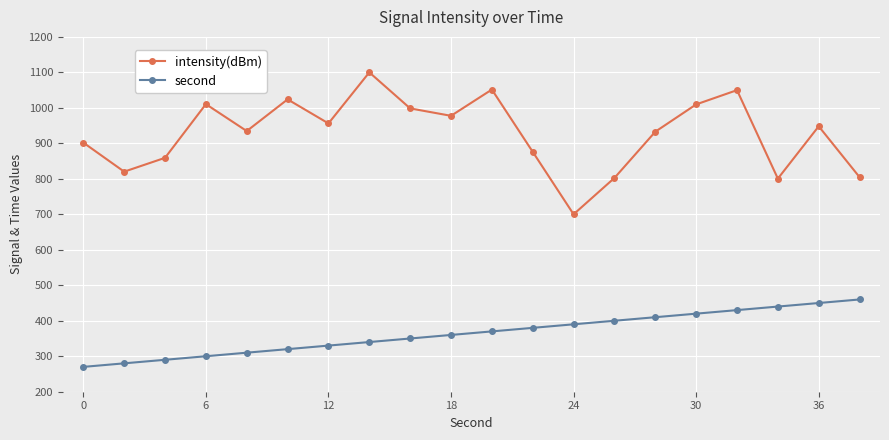

Which series has the largest total across all categories?

intensity(dBm)